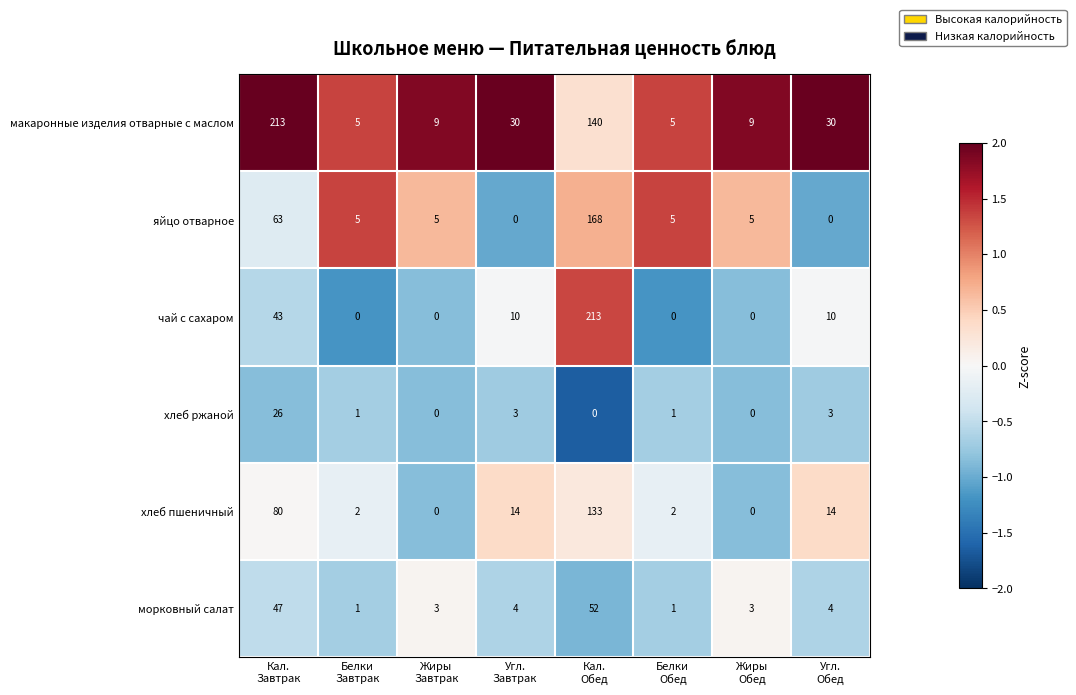

At which category is the sum across all series the highest?

Кал.
Обед